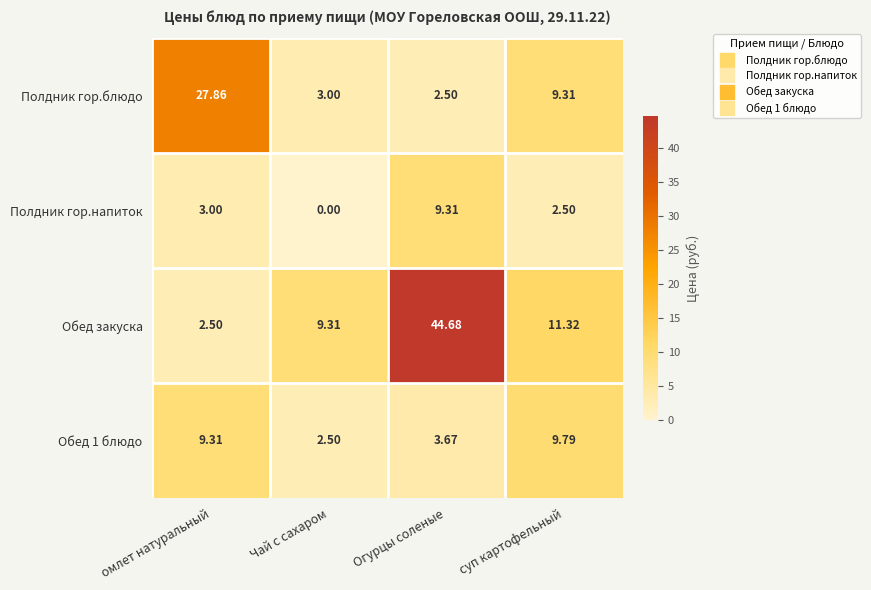

What is the greatest value displayed?

44.7